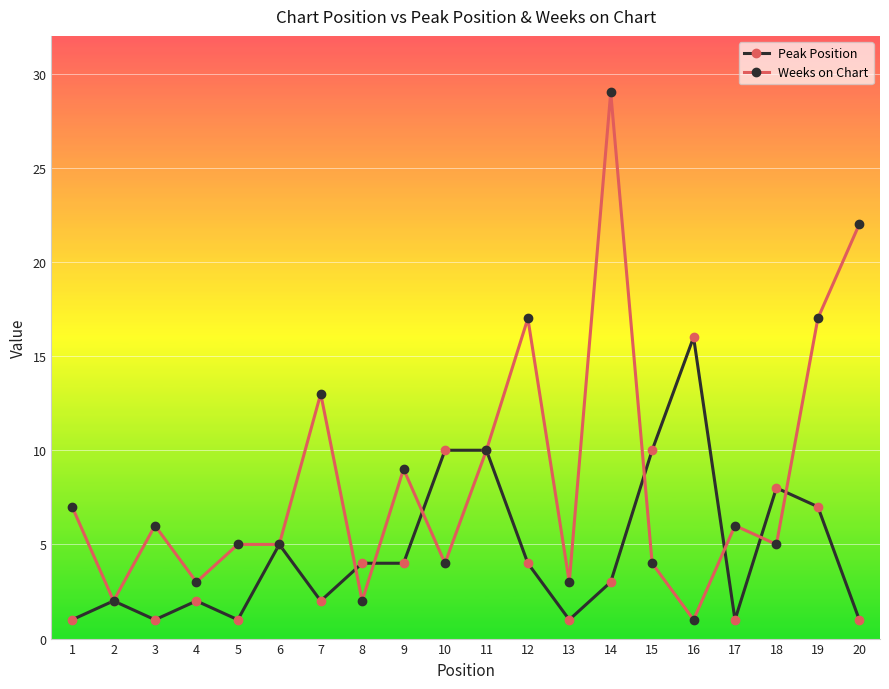

Reading left to right, what are all the values shown in this chart?

Peak Position: 1	2	1	2	1	5	2	4	4	10	10	4	1	3	10	16	1	8	7	1
Weeks on Chart: 7	2	6	3	5	5	13	2	9	4	10	17	3	29	4	1	6	5	17	22